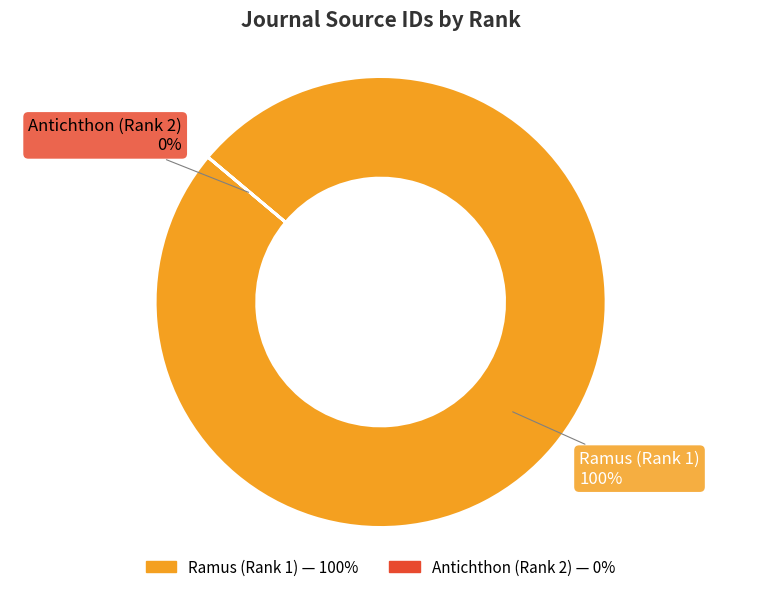

To the nearest percent, what is the average slice percentage?

50%